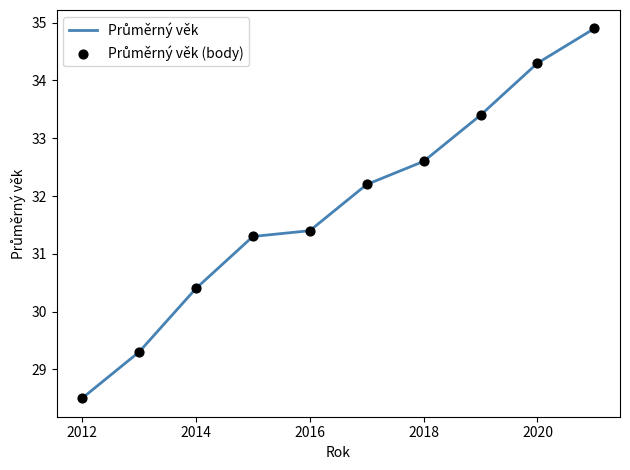

What is the difference between the maximum and minimum values?

6.4